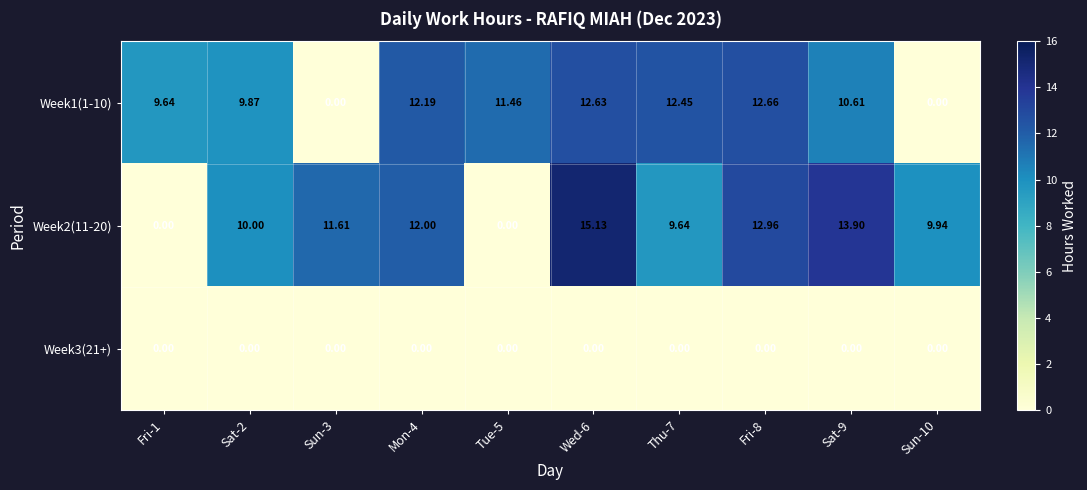

Is the value of Week3(21+) at Sat-2 greater than the value of Week1(1-10) at Mon-4?

No